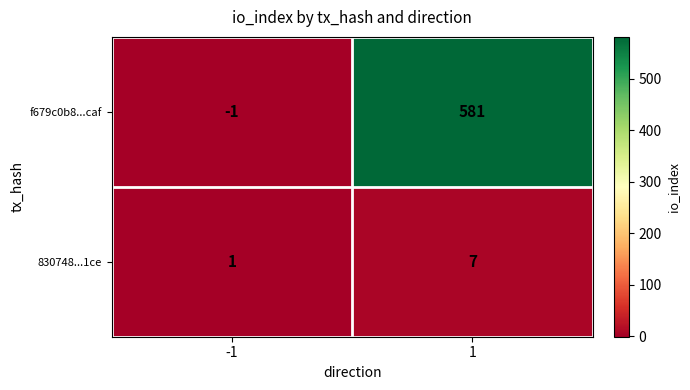

Between -1 and 1, which series saw the biggest shift?

f679c0b8...caf